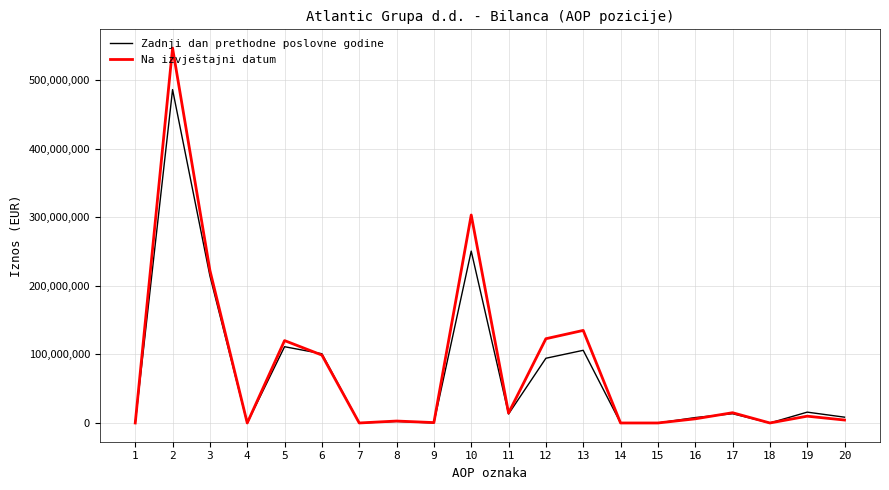

At how many categories does at least one series exceed 377604121?

1